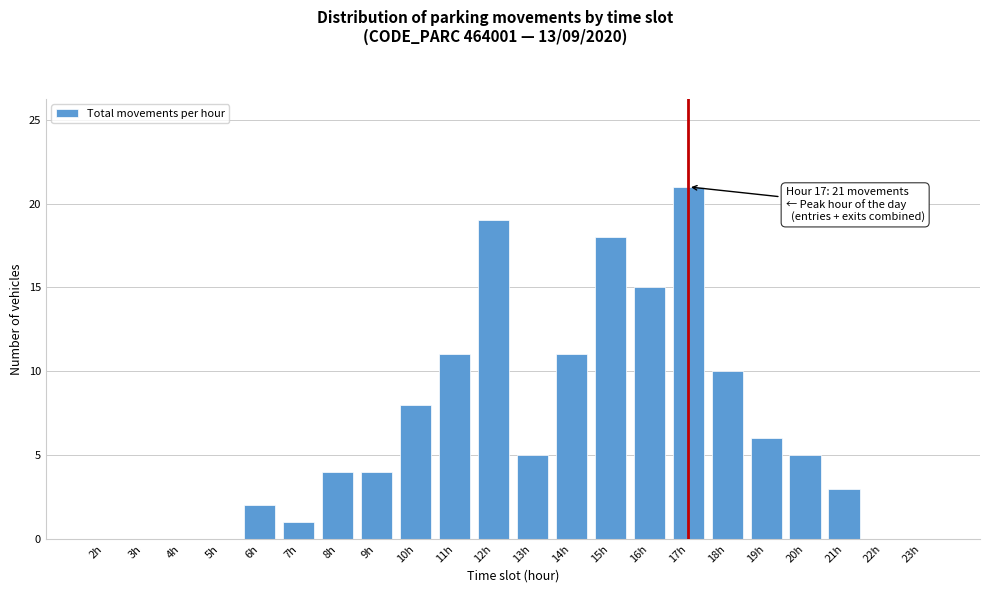

Reading right to left, extract all data points from this chart.

23h=0	22h=0	21h=3	20h=5	19h=6	18h=10	17h=21	16h=15	15h=18	14h=11	13h=5	12h=19	11h=11	10h=8	9h=4	8h=4	7h=1	6h=2	5h=0	4h=0	3h=0	2h=0